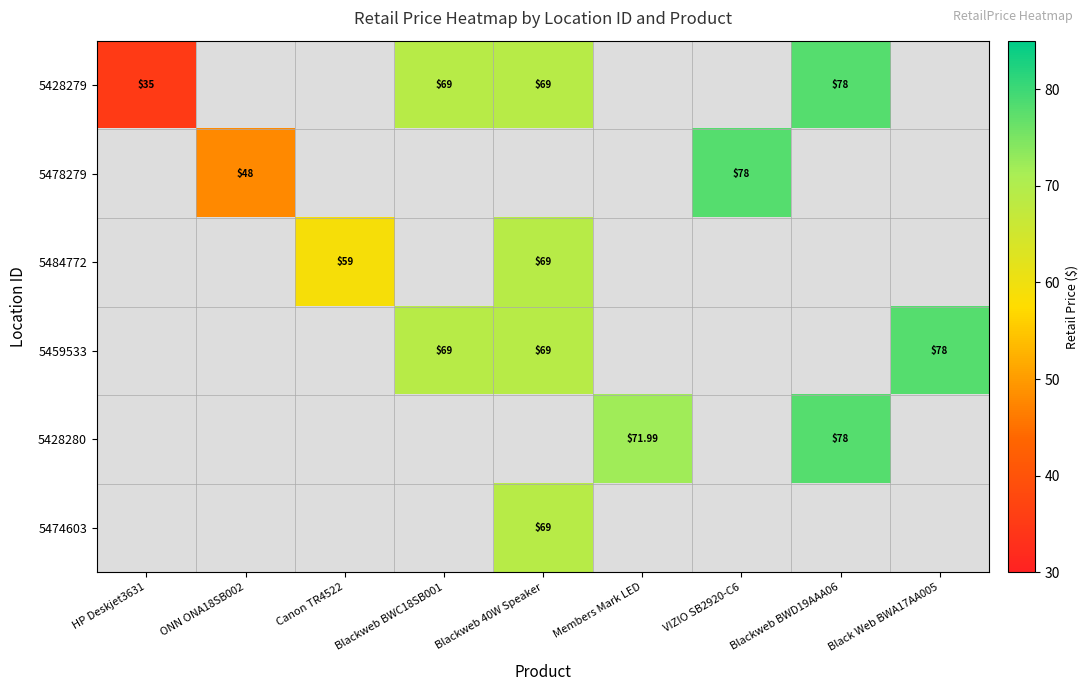

Rank the series by their average value, from highest to lowest.

5428279, 5478279, 5484772, 5459533, 5428280, 5474603